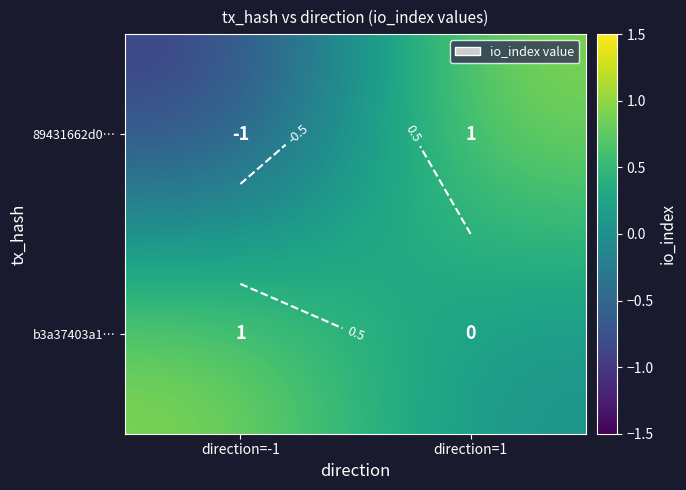

At which category is the sum across all series the highest?

direction=1